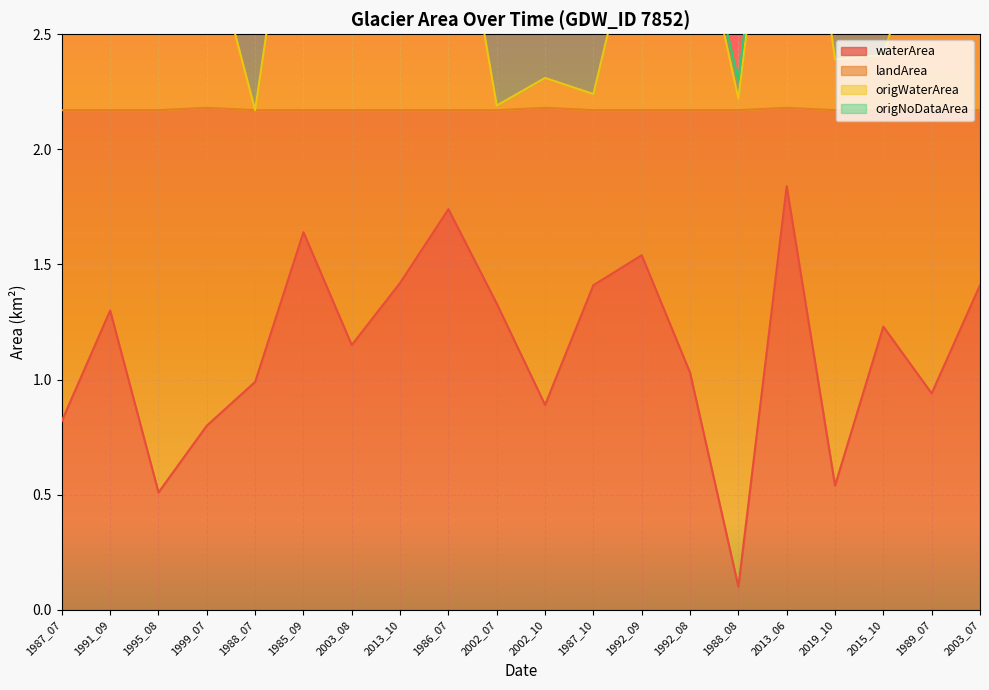

Read the origWaterArea value at 2013_10.

3.4